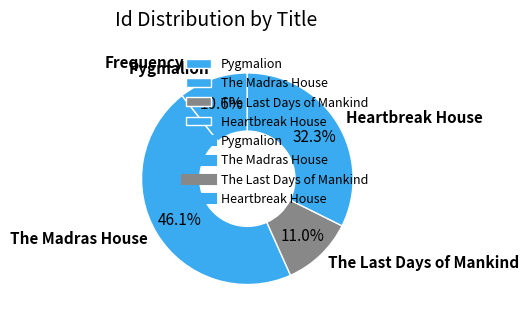

To the nearest percent, what is the combined percentage of The Madras House and Pygmalion?

57%